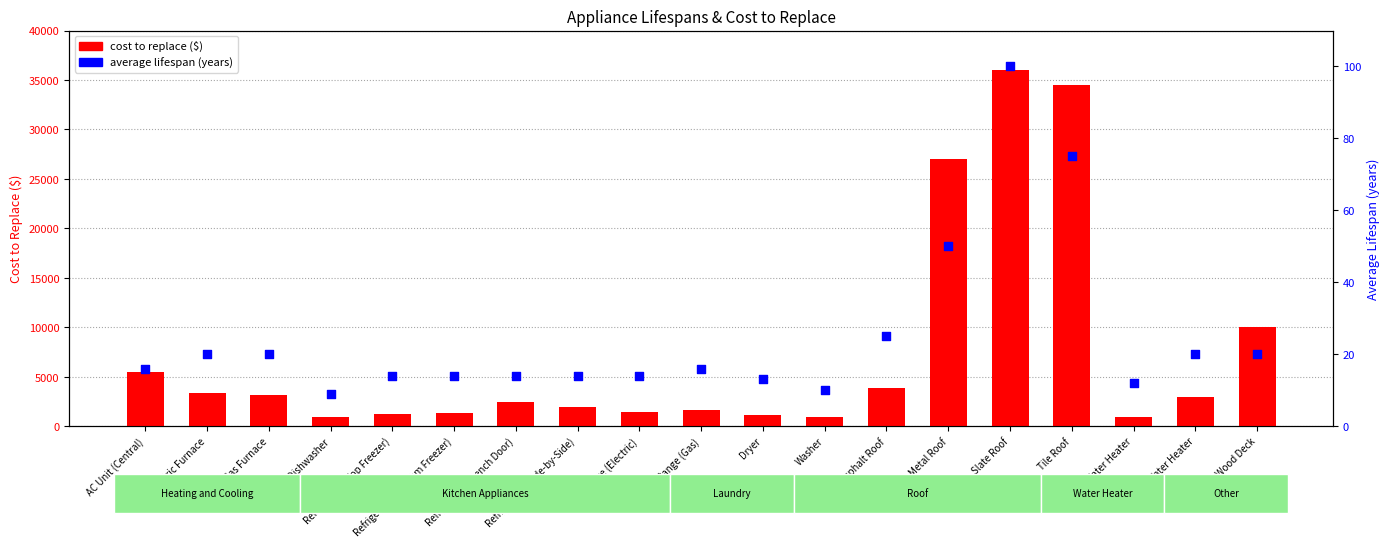

Which series contains the highest Y value?

cost to replace ($)